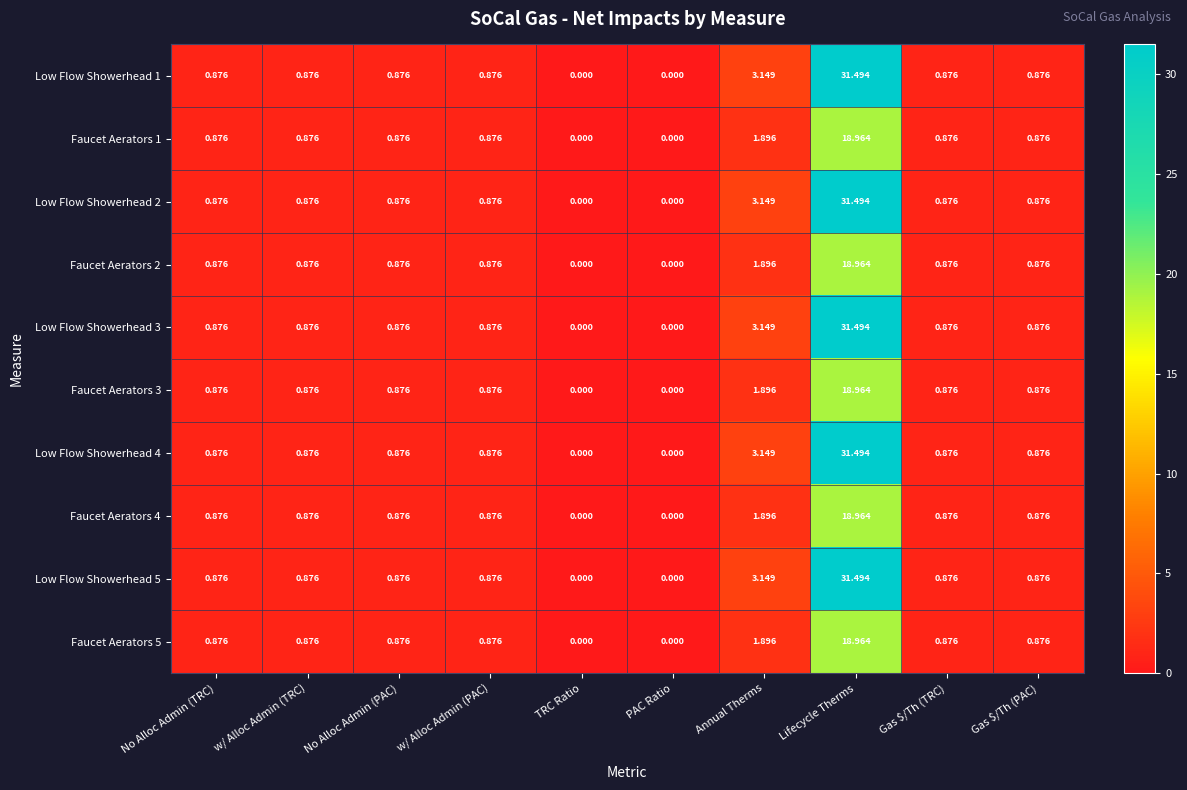

At which category does the chart reach its peak across all series?

Lifecycle Therms